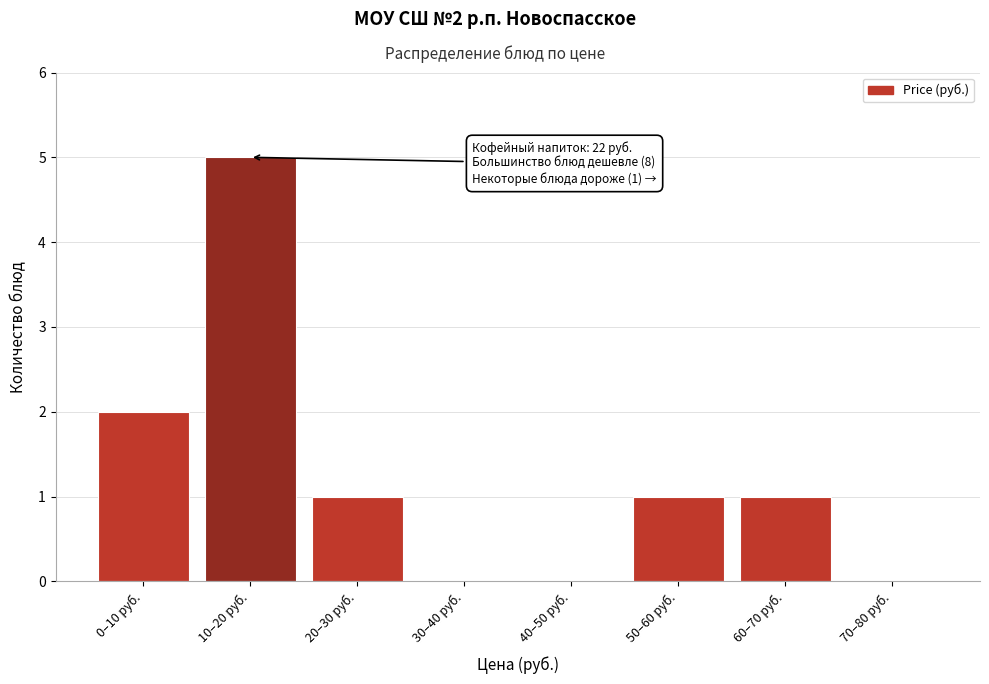

Reading left to right, what are all the values shown in this chart?

0–10 руб.=2	10–20 руб.=5	20–30 руб.=1	30–40 руб.=0	40–50 руб.=0	50–60 руб.=1	60–70 руб.=1	70–80 руб.=0